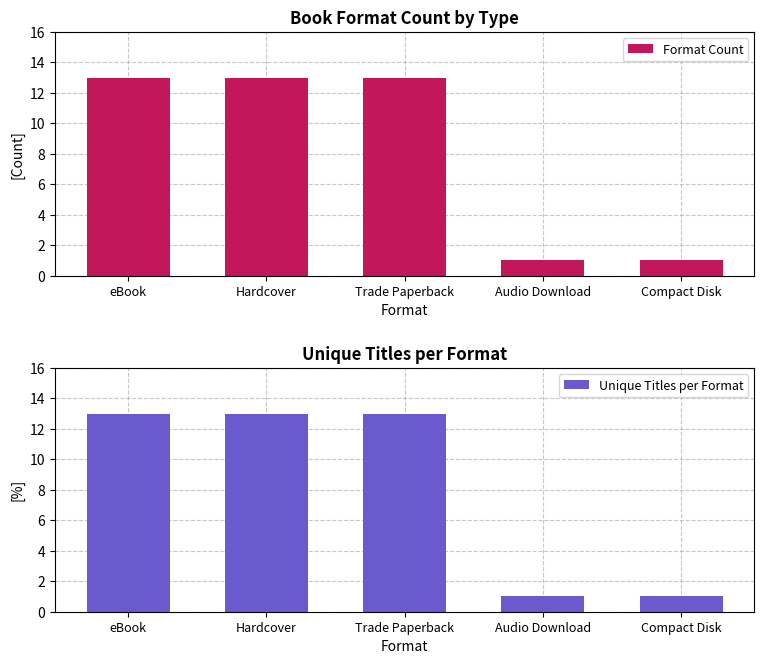

What position from the left is Trade Paperback?

3